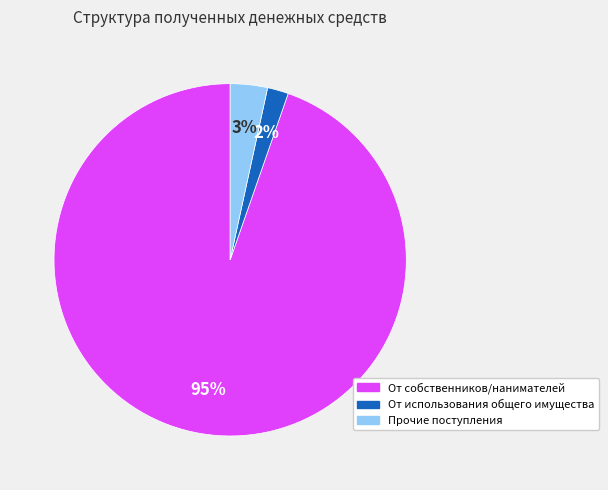

Count the number of slices in the pie.

3